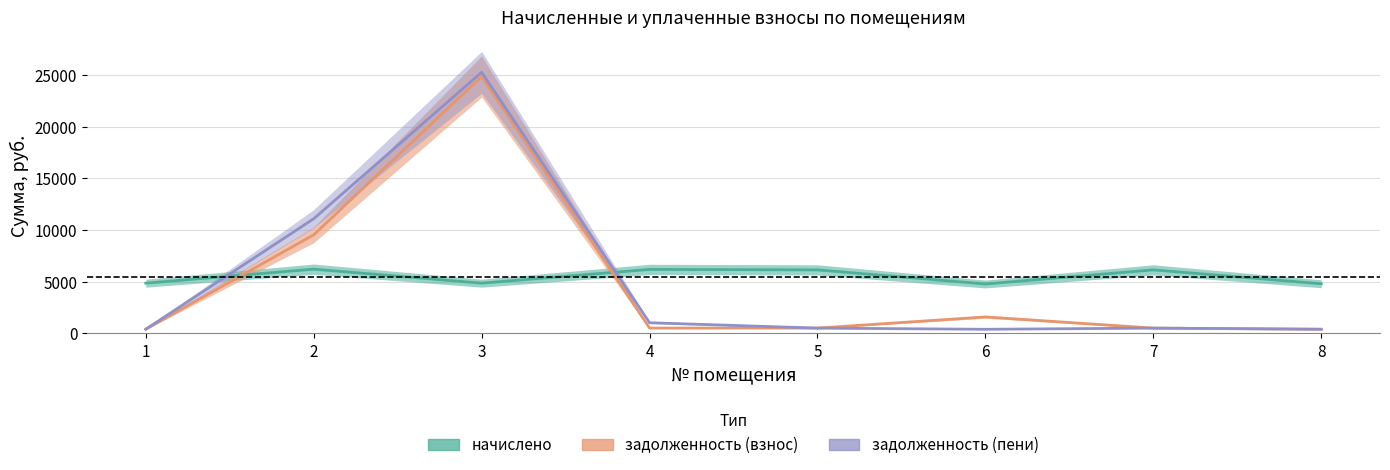

True or false: задолженность (взнос) has more than 1 points higher than both neighbors.

True